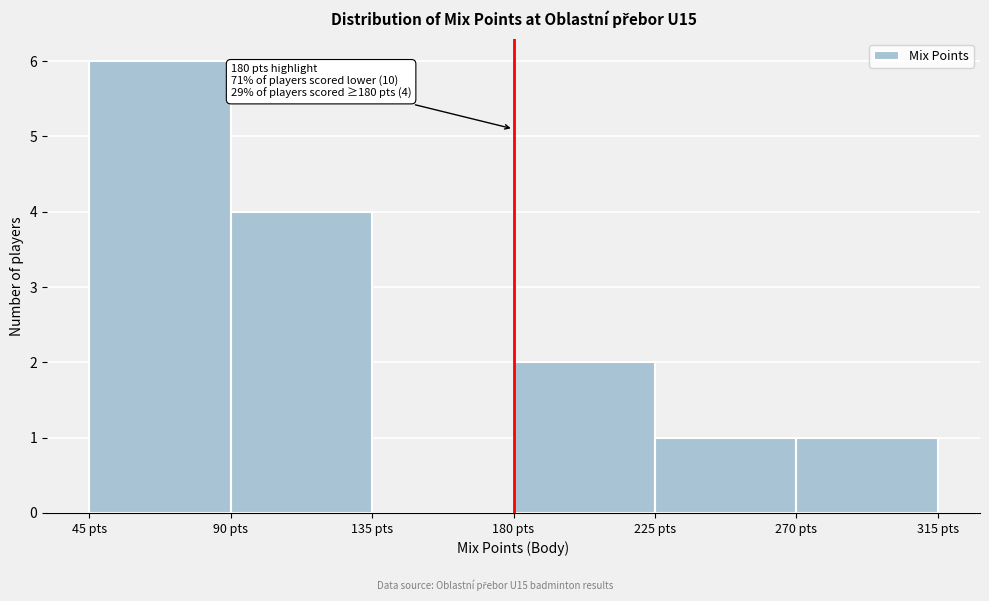

Over which range of the x-axis is the bar tallest?

45 to 90